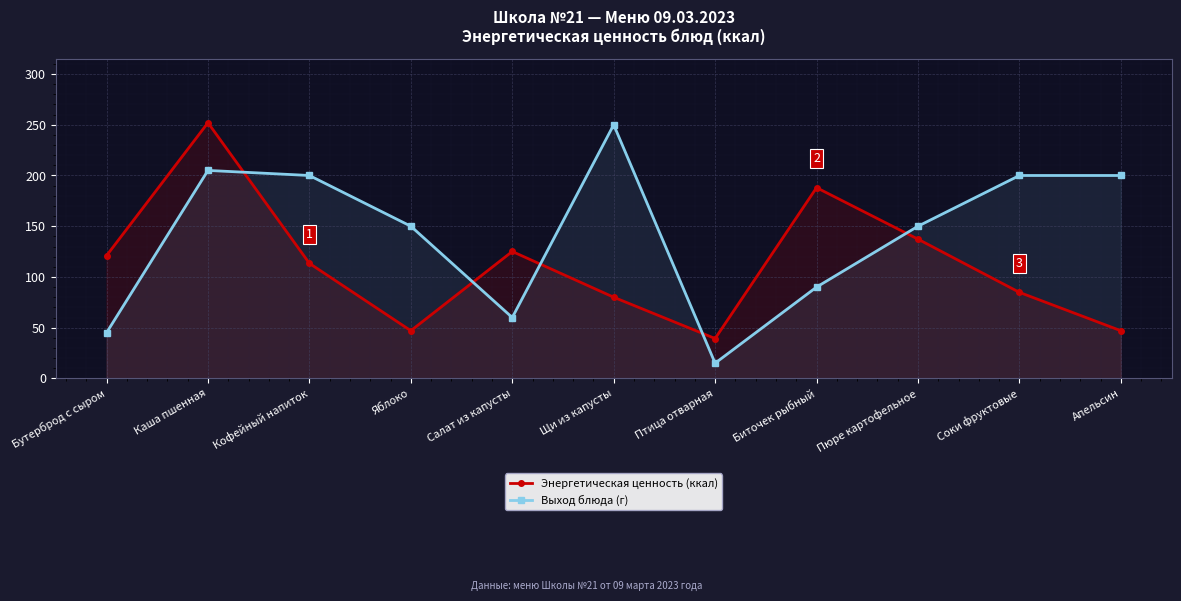

What is the difference between the Энергетическая ценность (ккал) values at Салат из капусты and Птица отварная?

85.8